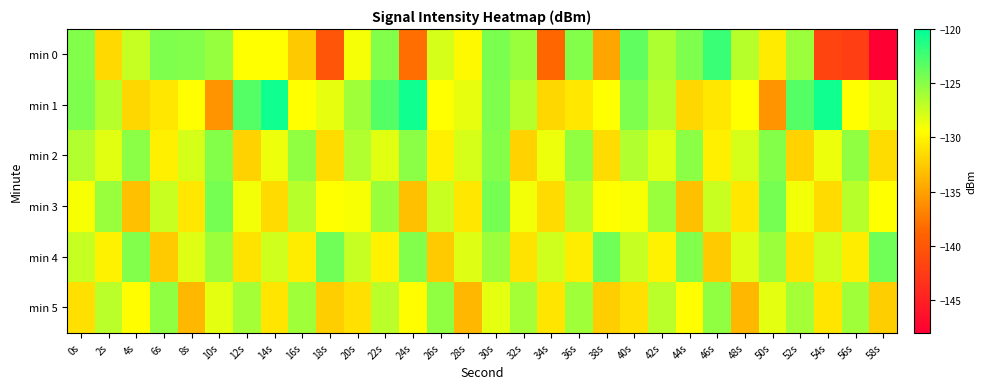

What is the total value across all series at 50s?

-769.7